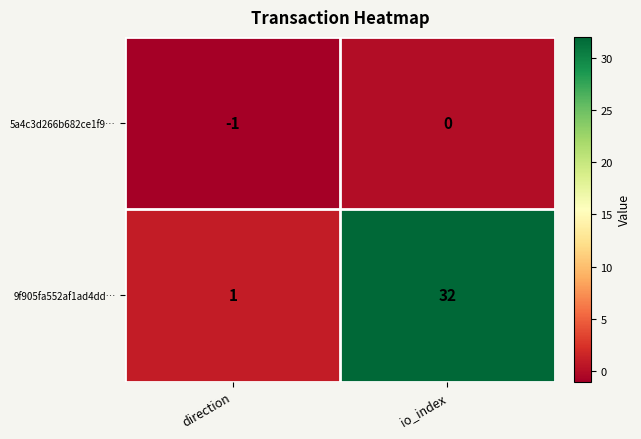

At how many categories does at least one series exceed 20?

1